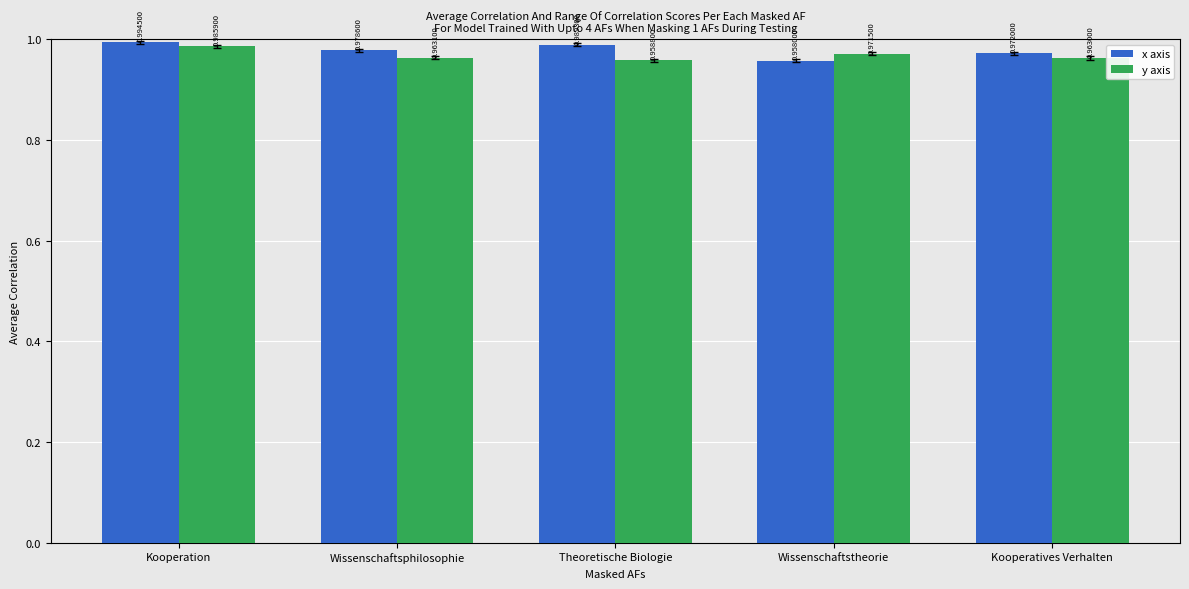

Which series changed the most between Wissenschaftsphilosophie and Wissenschaftstheorie?

x axis